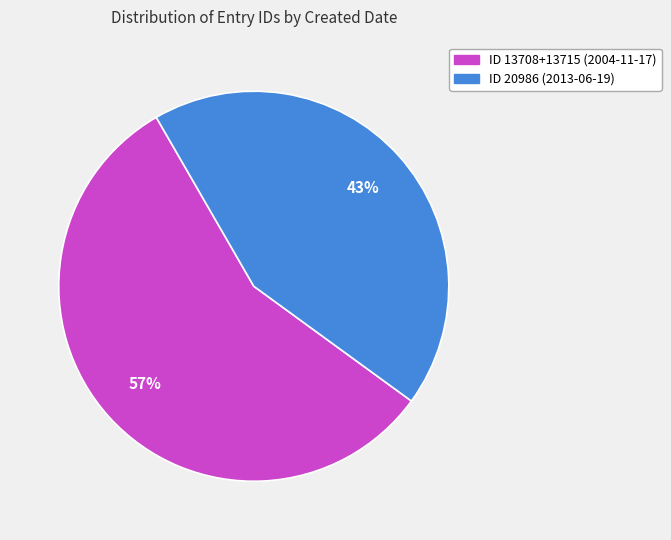

Is there any slice that represents more than half of the pie?

Yes